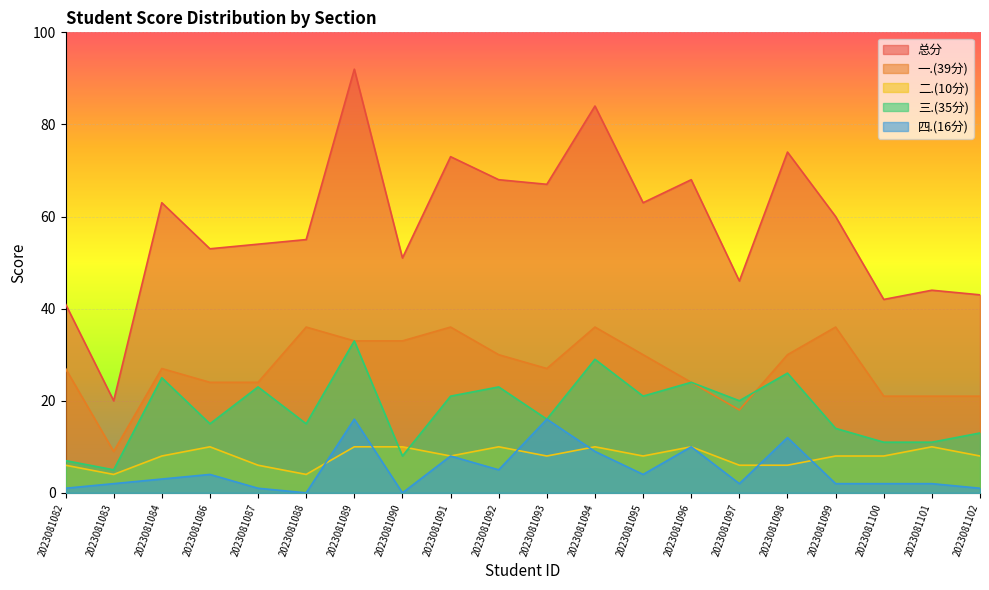

List the labels in order of 四.(16分) value, largest first.

2023081089, 2023081093, 2023081098, 2023081096, 2023081094, 2023081091, 2023081092, 2023081086, 2023081095, 2023081084, 2023081083, 2023081097, 2023081099, 2023081100, 2023081101, 2023081082, 2023081087, 2023081102, 2023081088, 2023081090